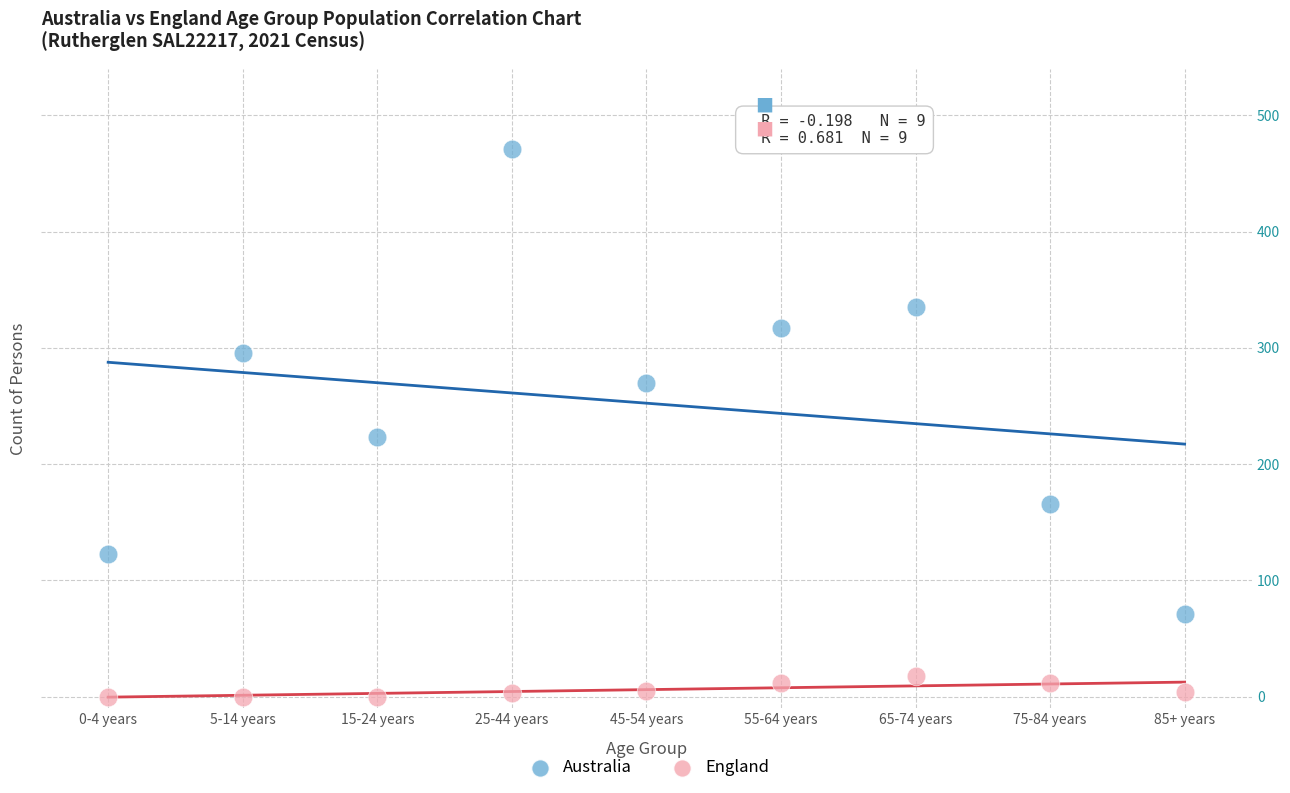

Which series has the widest spread of Y values?

Australia